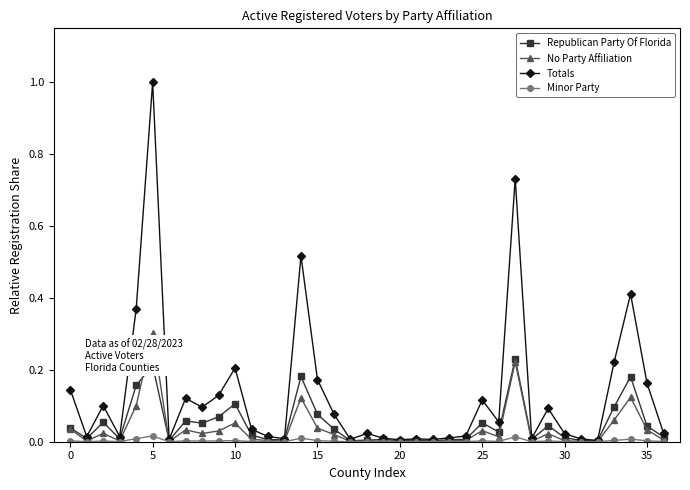

Rank the series by their maximum value, from highest to lowest.

Totals, No Party Affiliation, Republican Party Of Florida, Minor Party